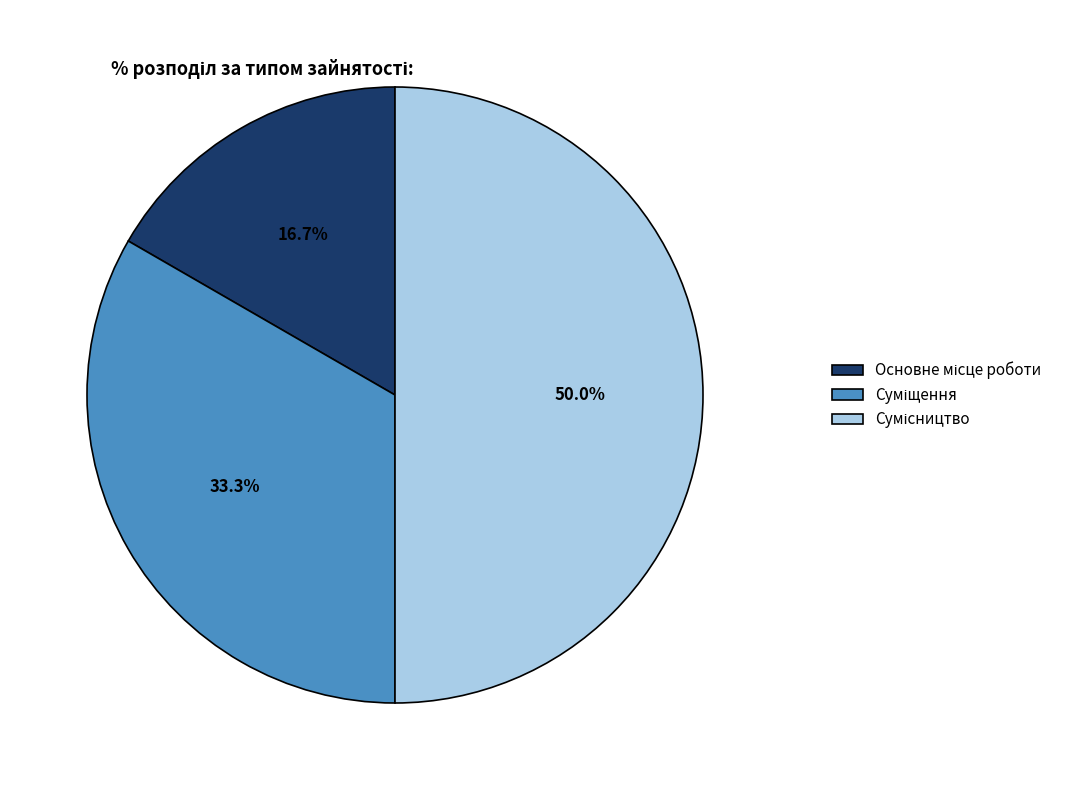

To the nearest percent, what is the combined percentage of Основне місце роботи and Суміщення?

50%